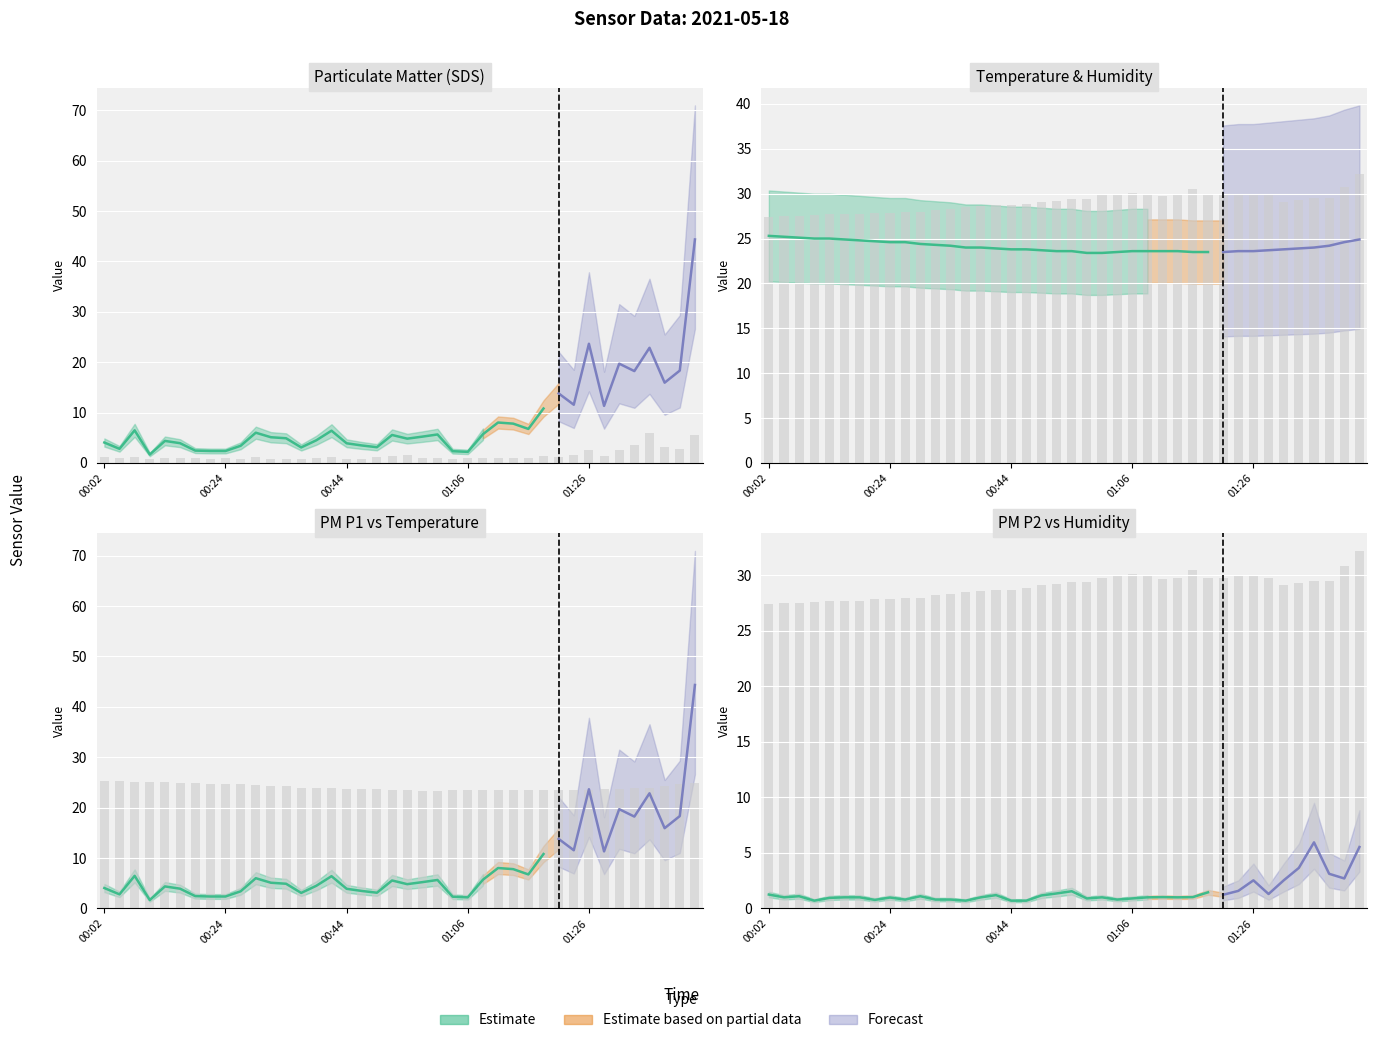

Is it true that SDS_P2 equals 0.3 at 00:22?

False